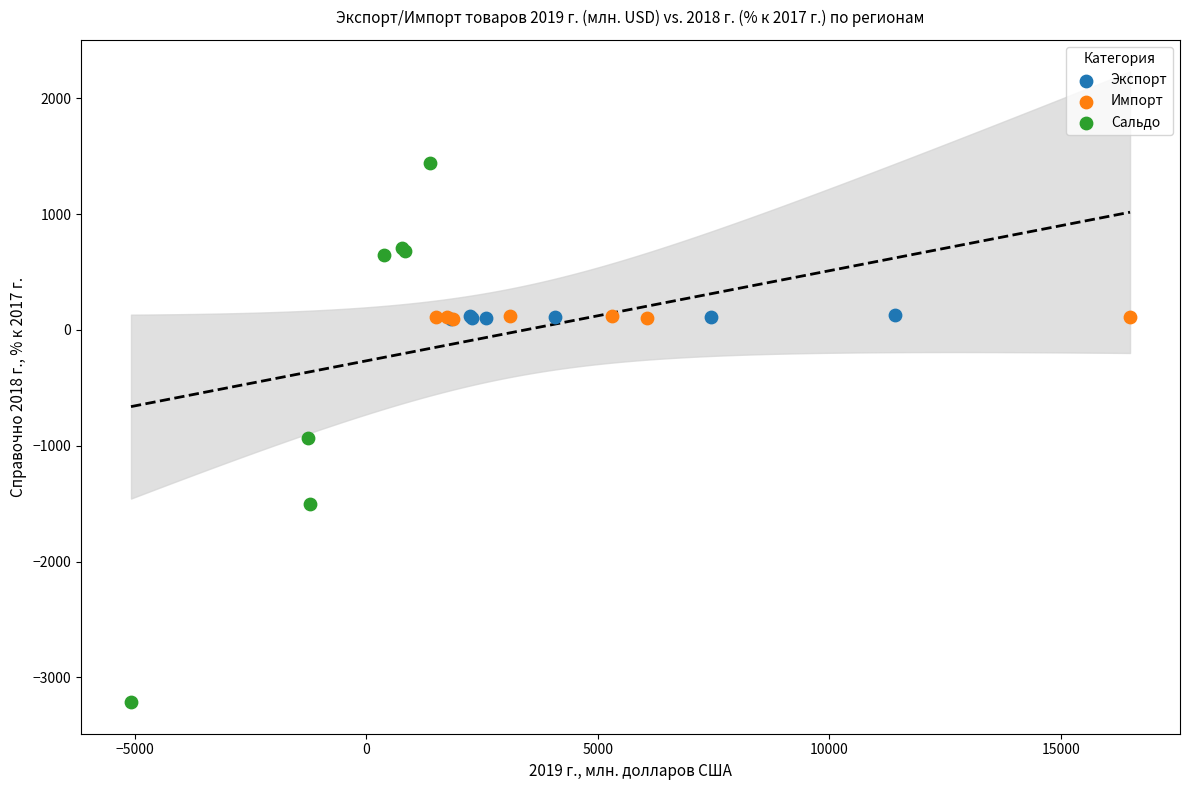

Which series reaches the minimum Y coordinate?

Сальдо